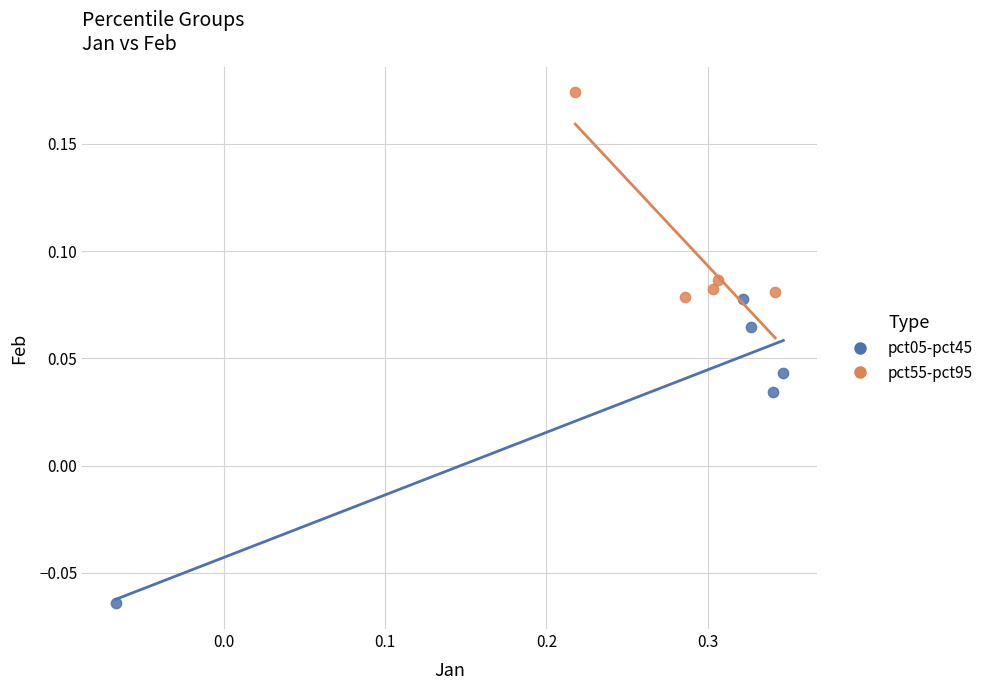

Which series reaches the minimum Y coordinate?

pct05-pct45